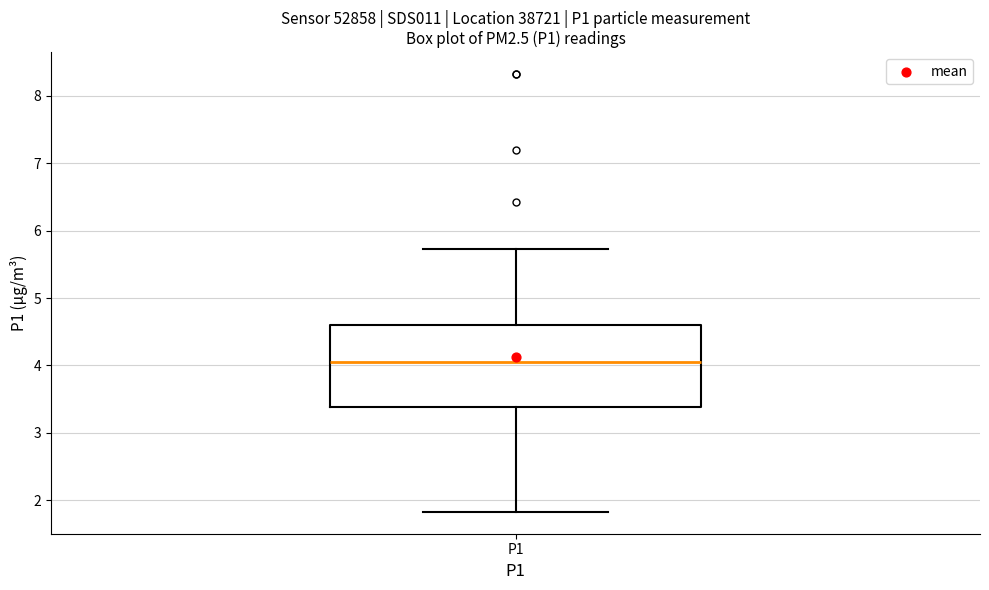

Where does the lower whisker of the box for P1 end on the y-axis? The values are not printed on the chart, so give them approximately, as read against the axis.

1.8